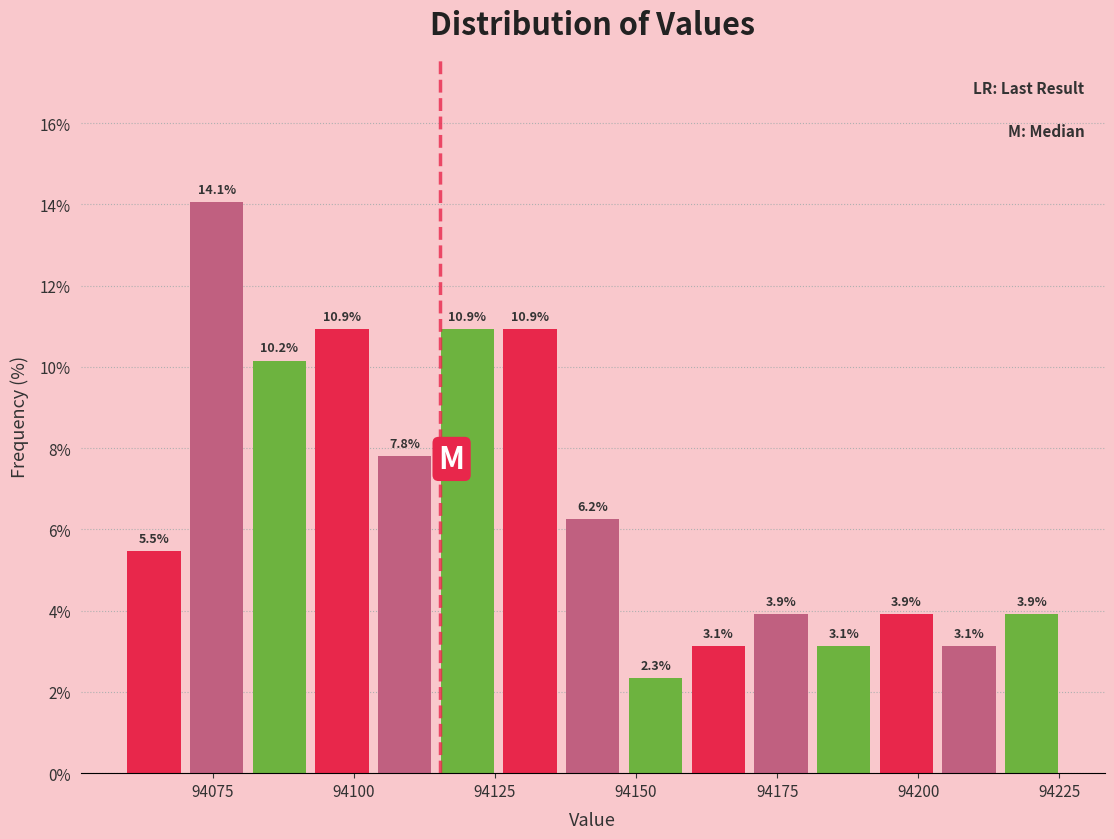

Read against the x-axis, roughly where is the centre of the tallest bar?

94075